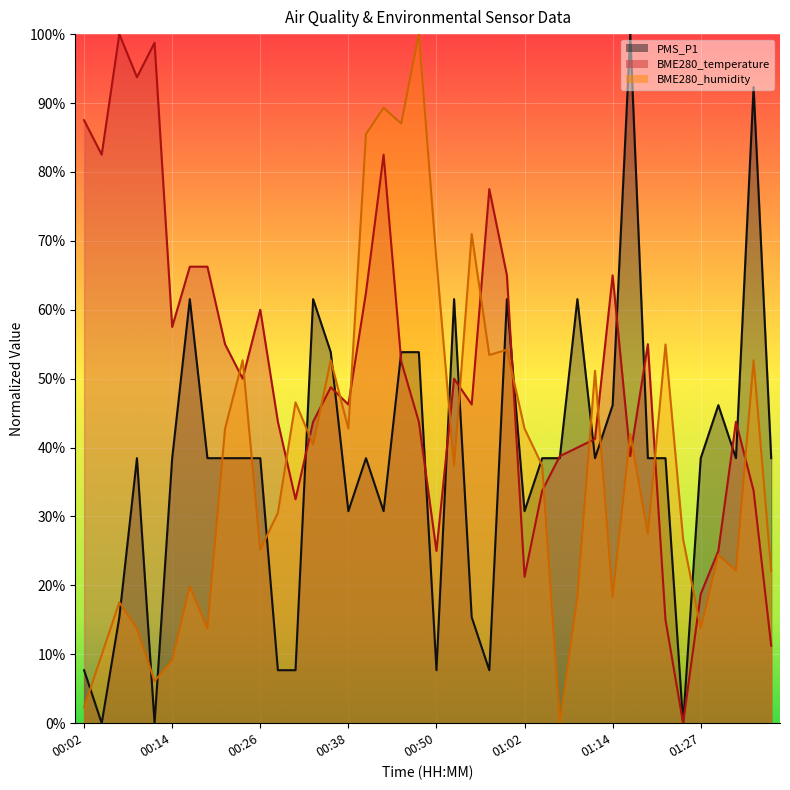

What is the label of the 33rd point from the right?

00:18